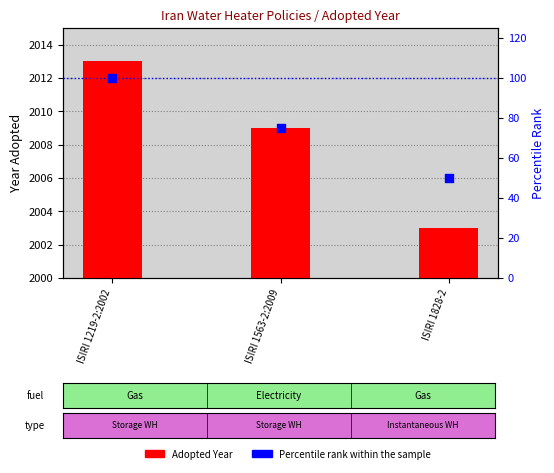

What is the total value across all series at ISIRI 1219-2:2002?

2113